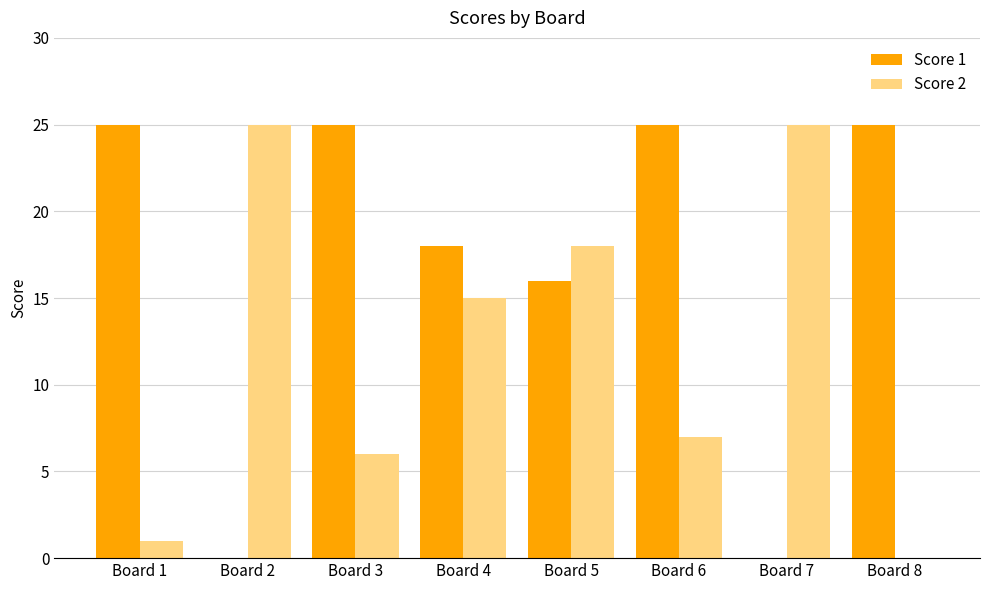

Between Board 2 and Board 6, which series saw the biggest shift?

Score 1